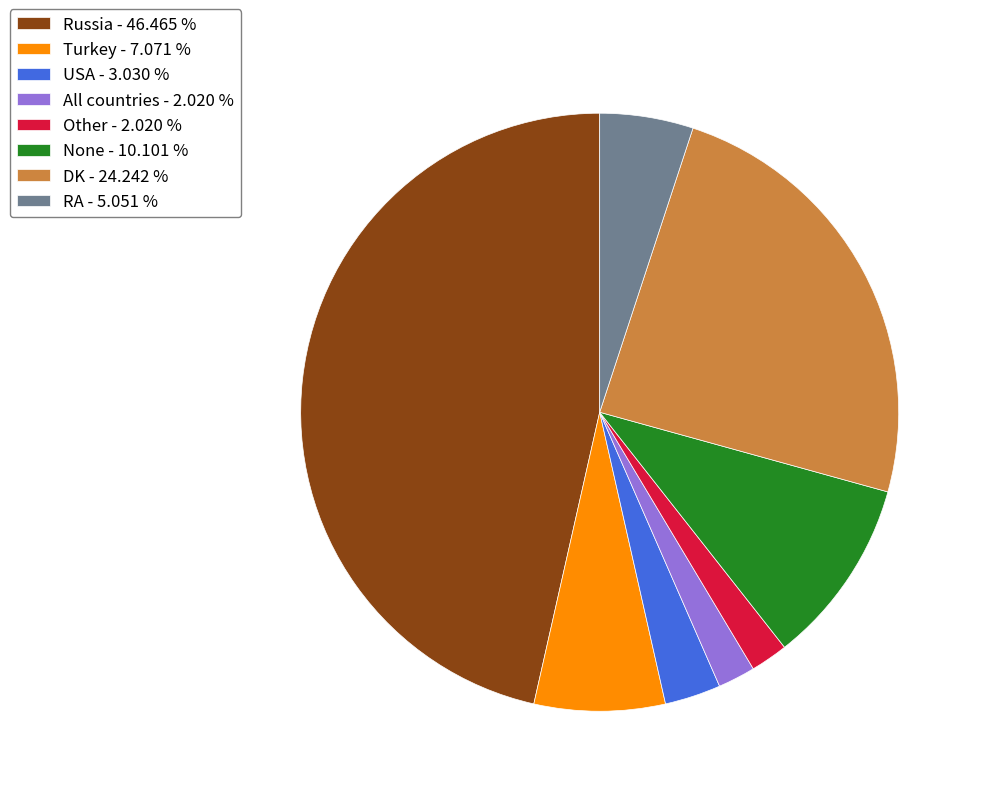

Is the sum of DK and USA greater than half?

No